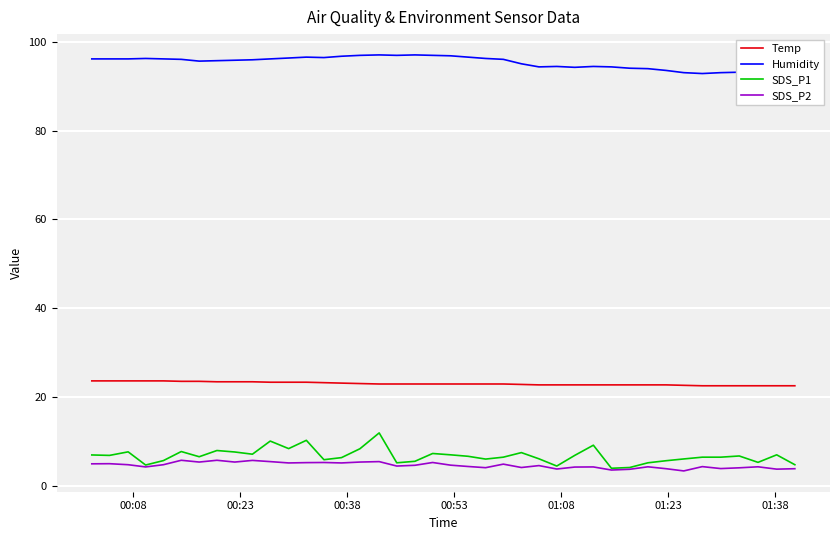

Which series has the largest total across all categories?

Humidity